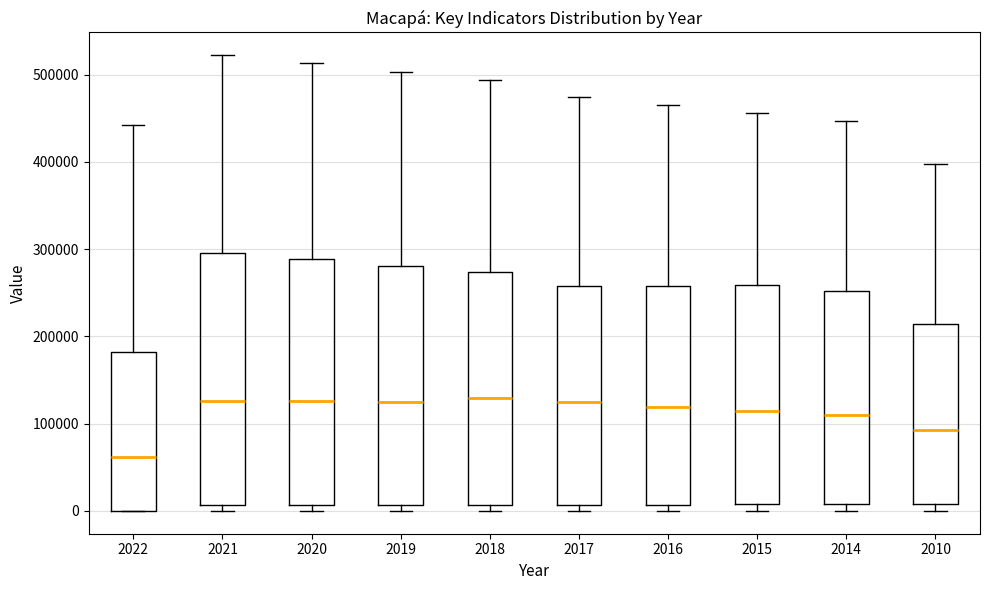

Reading left to right, transcribe this box plot: for each box, give where its median line is, the range the box spans, and where its two whiskers end, as read against the y-axis. The values are not printed on the chart, so give them approximately, as read against the axis.

2022: median 60000, box 0 to 180000, whiskers 0 to 440000
2021: median 130000, box 10000 to 300000, whiskers 0 to 520000
2020: median 130000, box 10000 to 290000, whiskers 0 to 510000
2019: median 130000, box 10000 to 280000, whiskers 0 to 500000
2018: median 130000, box 10000 to 270000, whiskers 0 to 490000
2017: median 120000, box 10000 to 260000, whiskers 0 to 470000
2016: median 120000, box 10000 to 260000, whiskers 0 to 470000
2015: median 110000, box 10000 to 260000, whiskers 0 to 460000
2014: median 110000, box 10000 to 250000, whiskers 0 to 450000
2010: median 90000, box 10000 to 210000, whiskers 0 to 400000